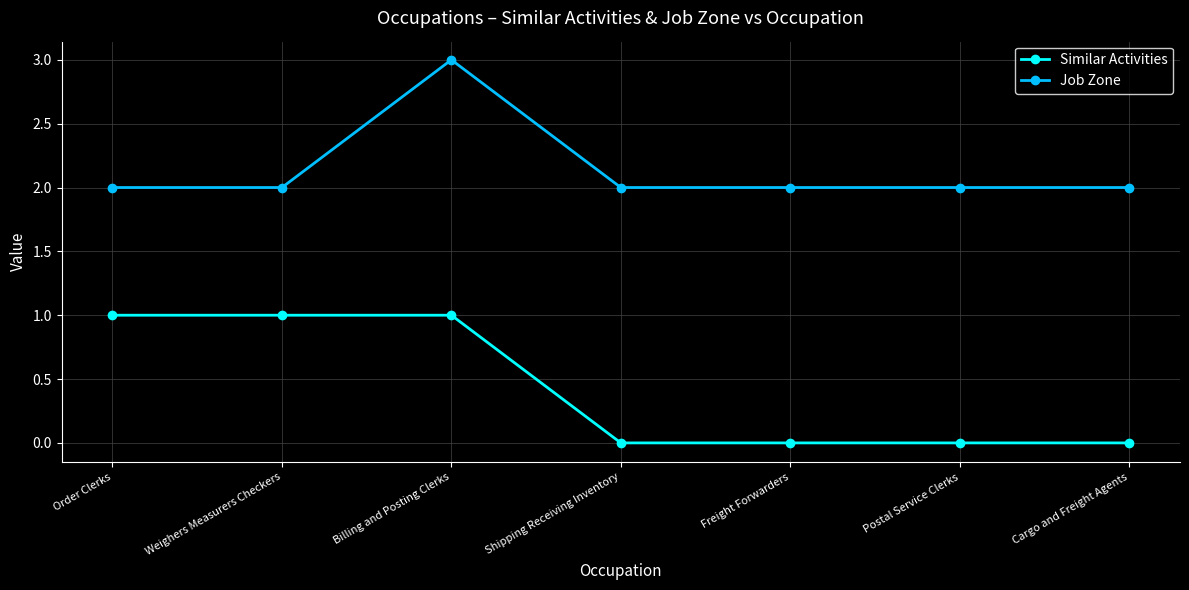

Which series changed the most between Order Clerks and Freight Forwarders?

Similar Activities